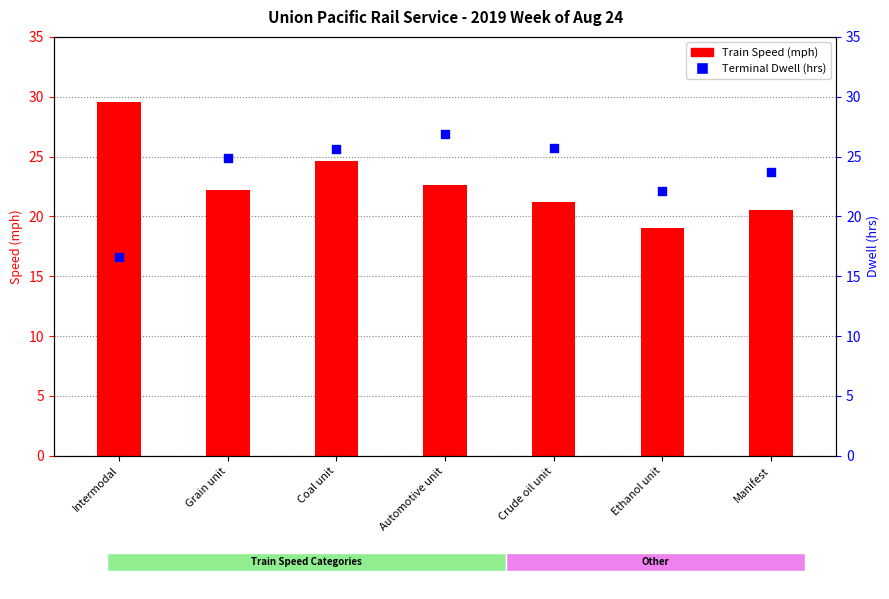

At how many categories does at least one series exceed 24?

5